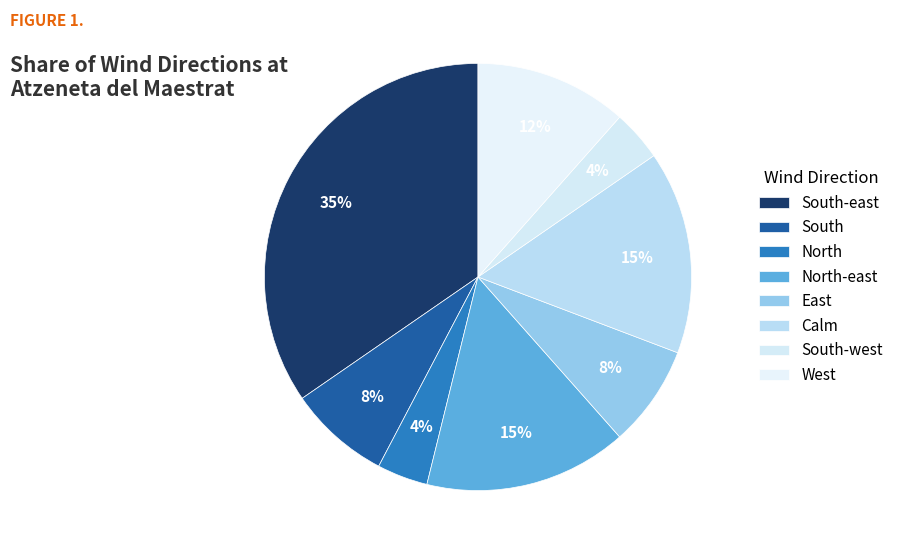

Which category has the biggest portion of the pie?

South-east